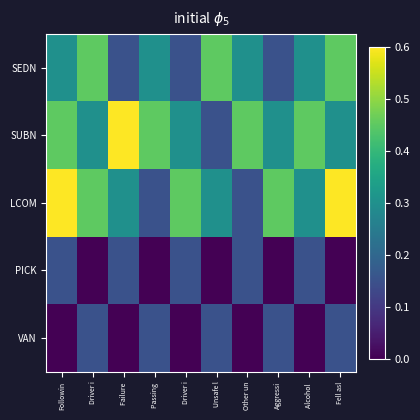

Which category has the lowest value across all series?

Driver i